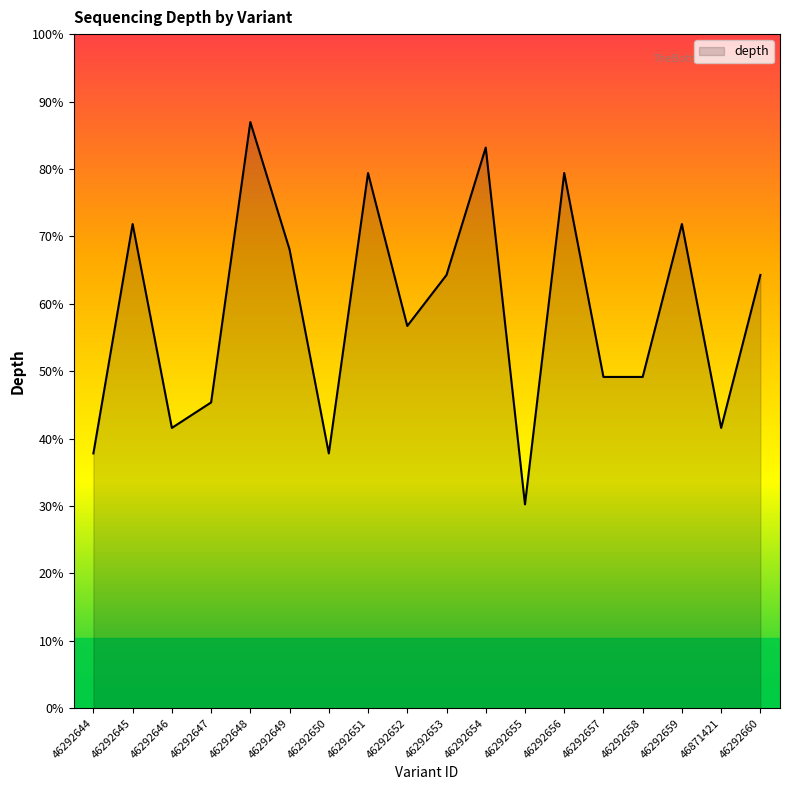

Which label corresponds to the smallest value in the chart?

46292655